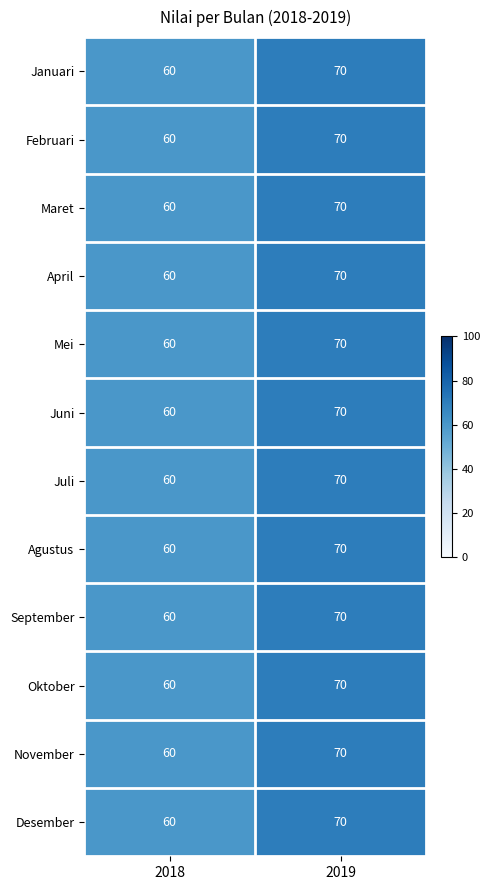

Is it true that November equals 39 at 2018?

False